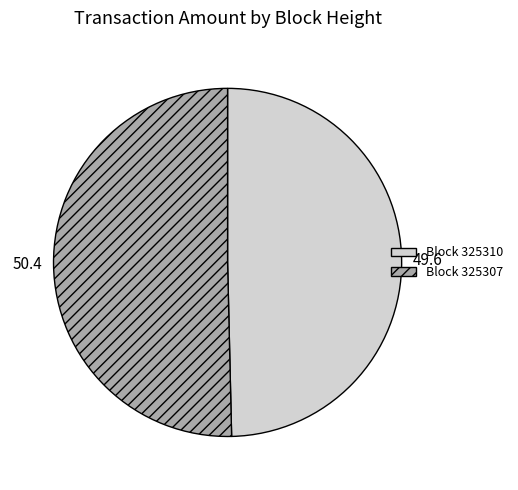

Is there a majority slice in this chart?

Yes